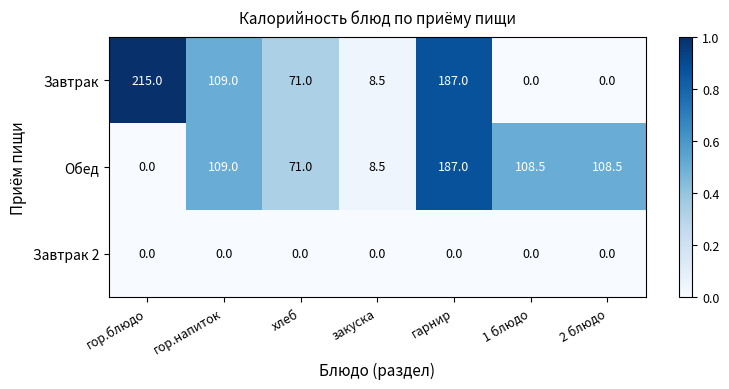

How many series are shown in this chart?

3